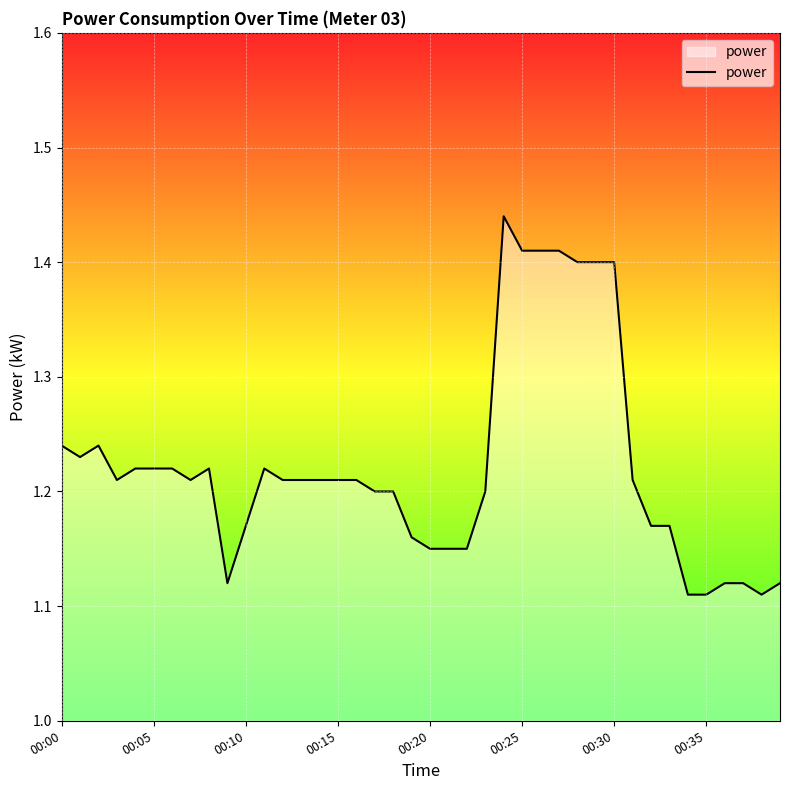

What is the label of the 19th point from the left?

18